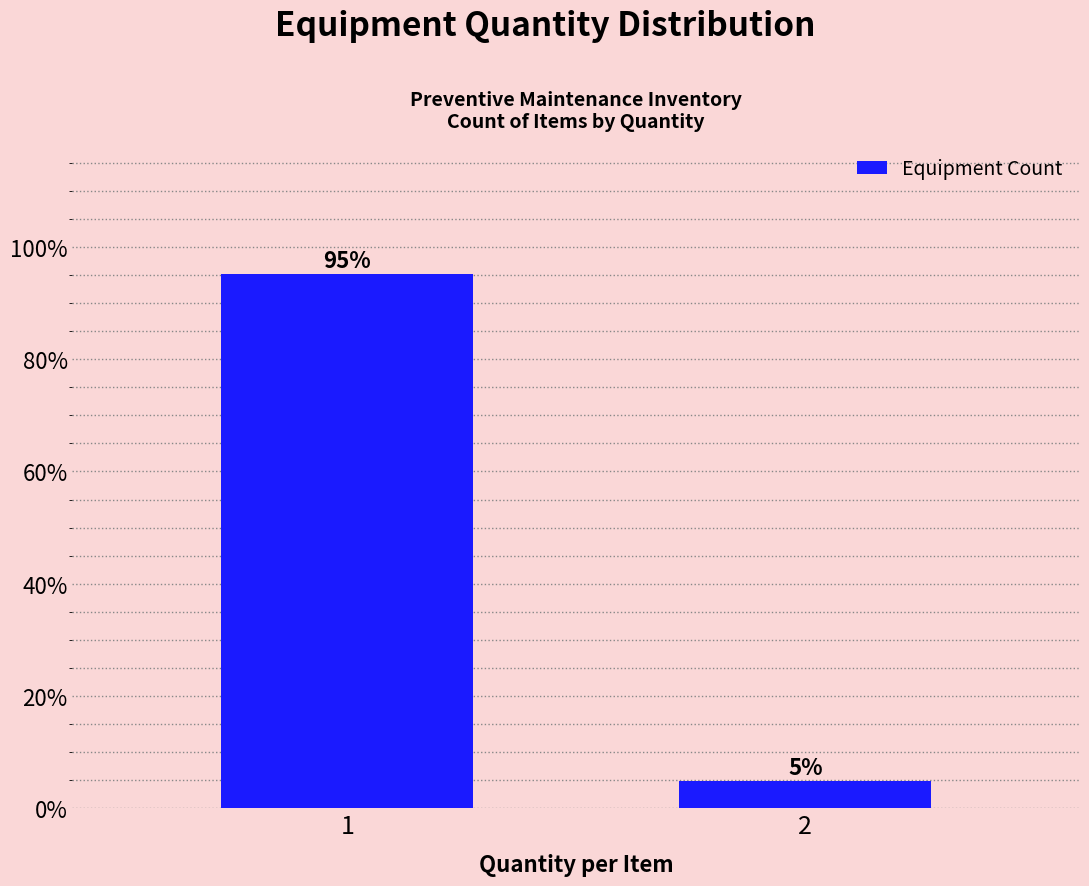

What is the value of the 1st bar from the left?

95.1